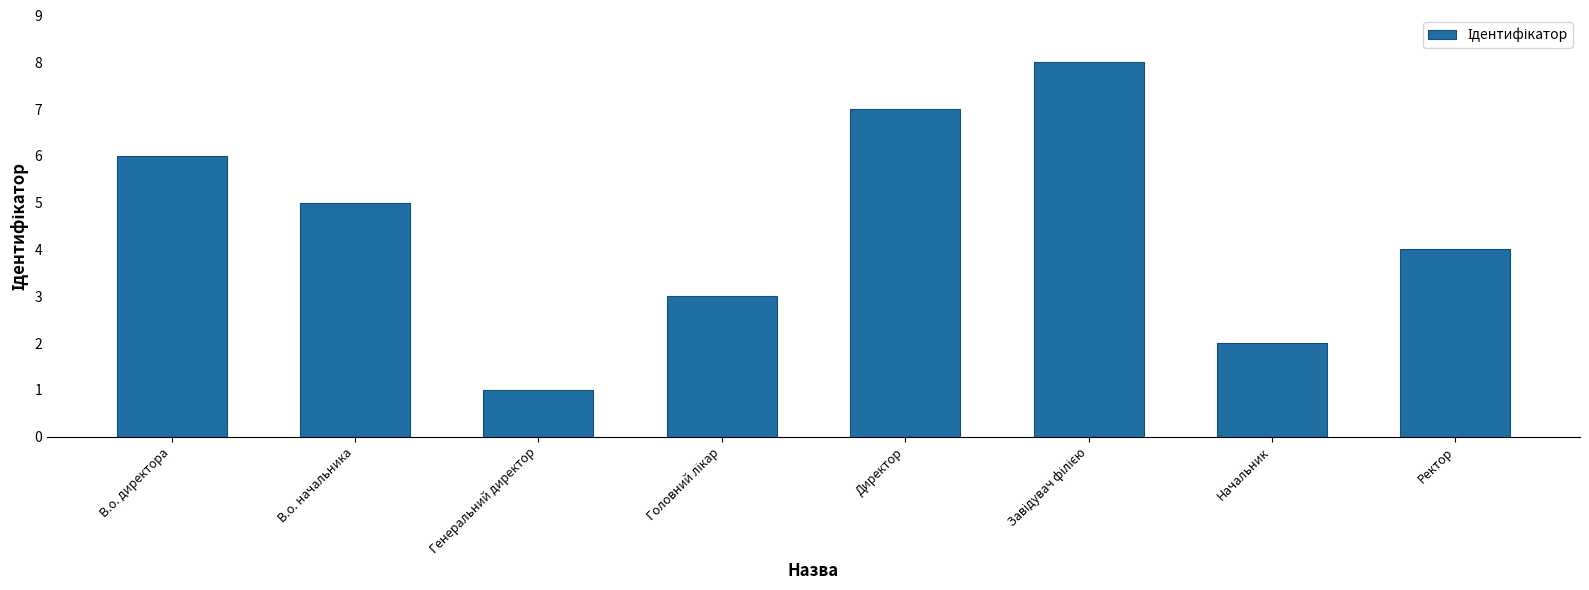

What is the maximum value shown in the chart?

8